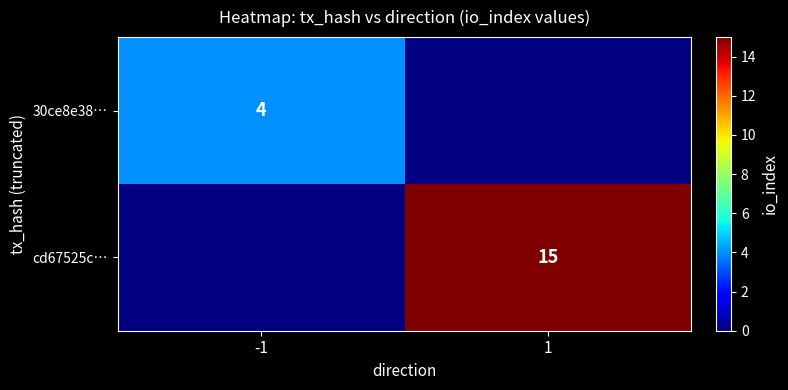

How many series are shown in this chart?

2